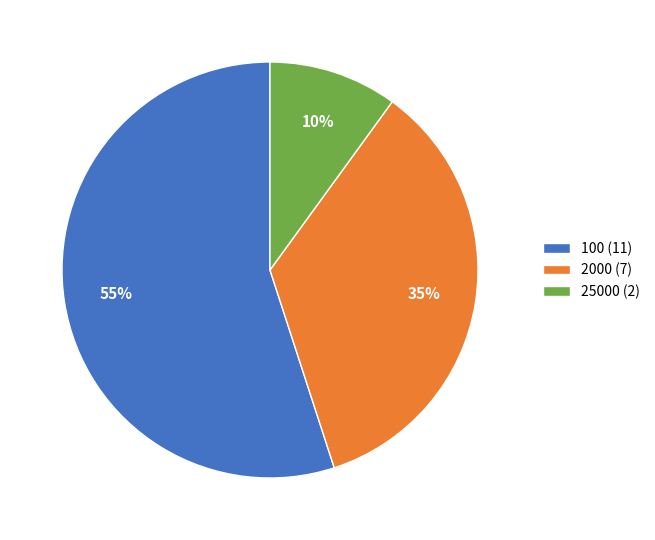

Which slice is the smallest?

25000 (2)